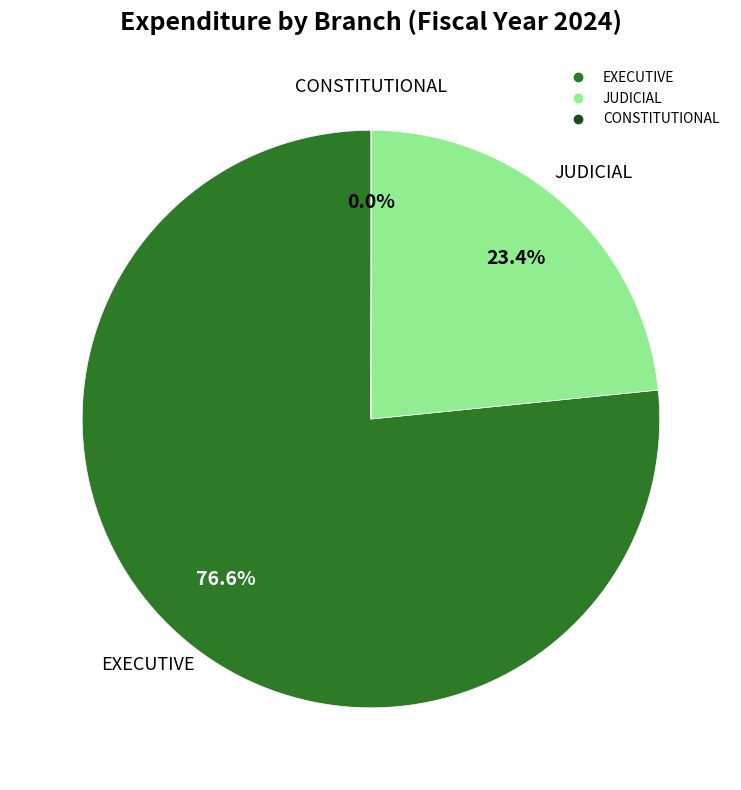

Is there a majority slice in this chart?

Yes